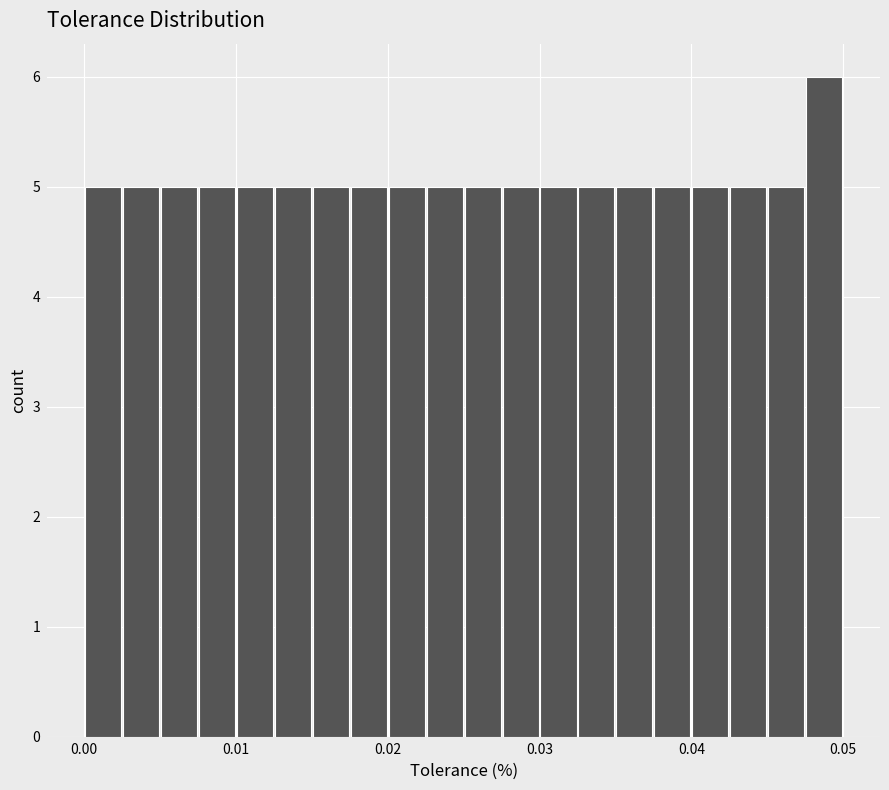

Around what value on the x-axis is the tallest bar? Give the approximate position of its centre, as read against the axis.

0.049